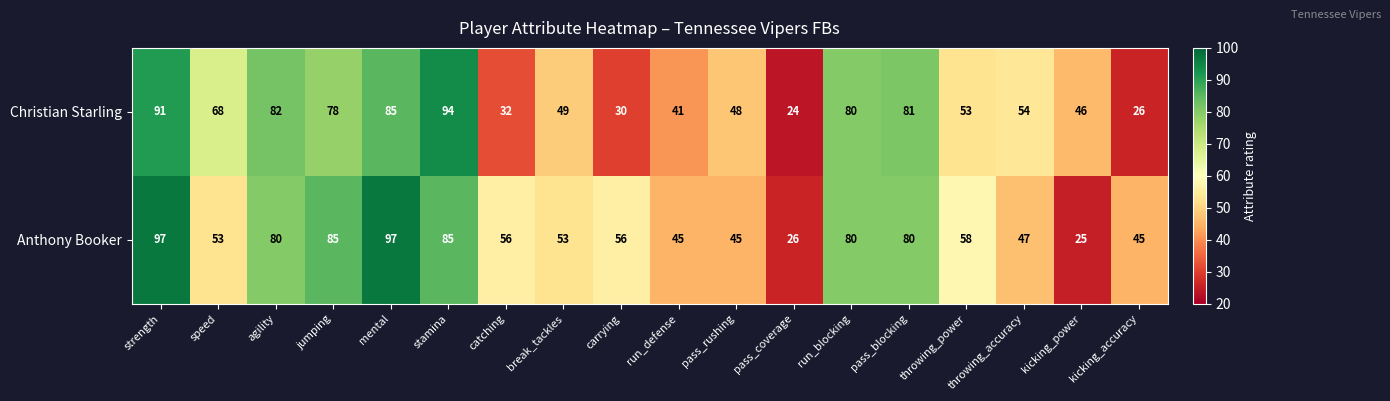

Is it true that Christian Starling equals 17 at speed?

False